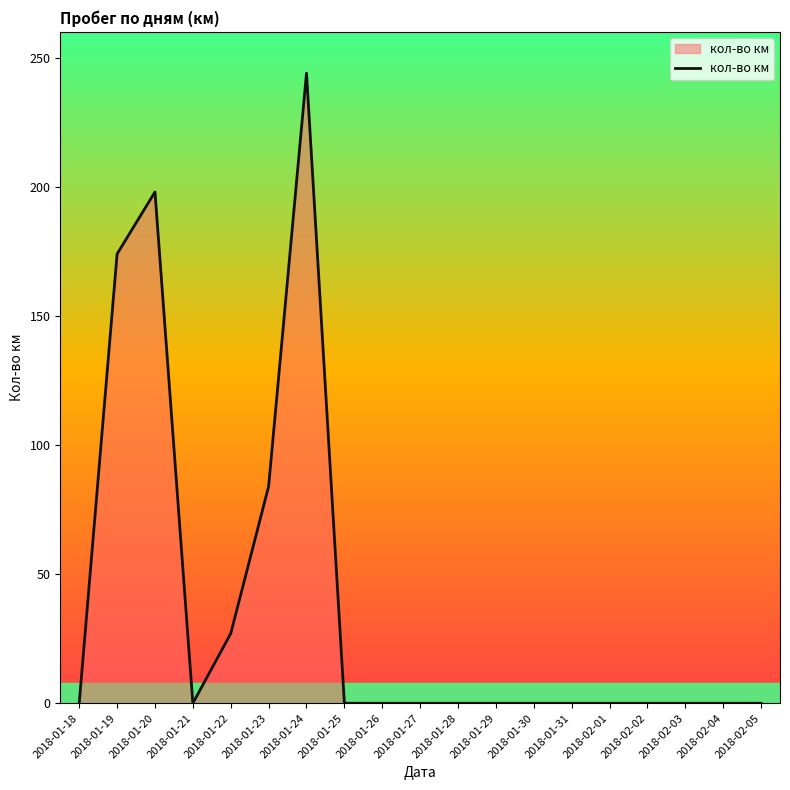

Between 2018-01-27 and 2018-01-24, which is larger?

2018-01-24